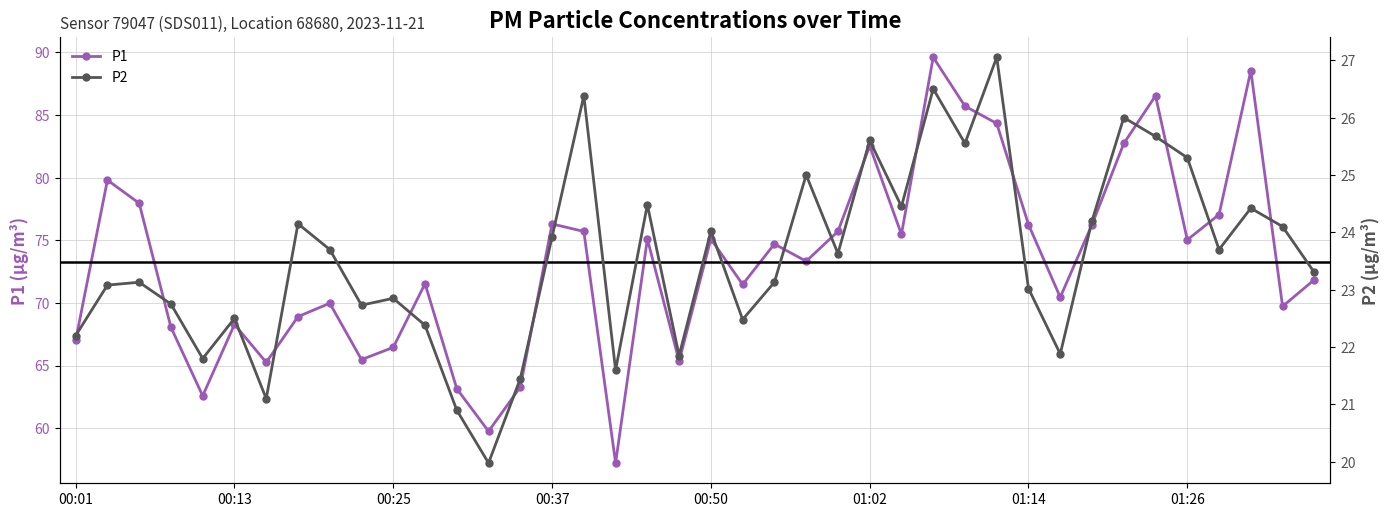

True or false: P1 has more than 0 points higher than both neighbors.

True